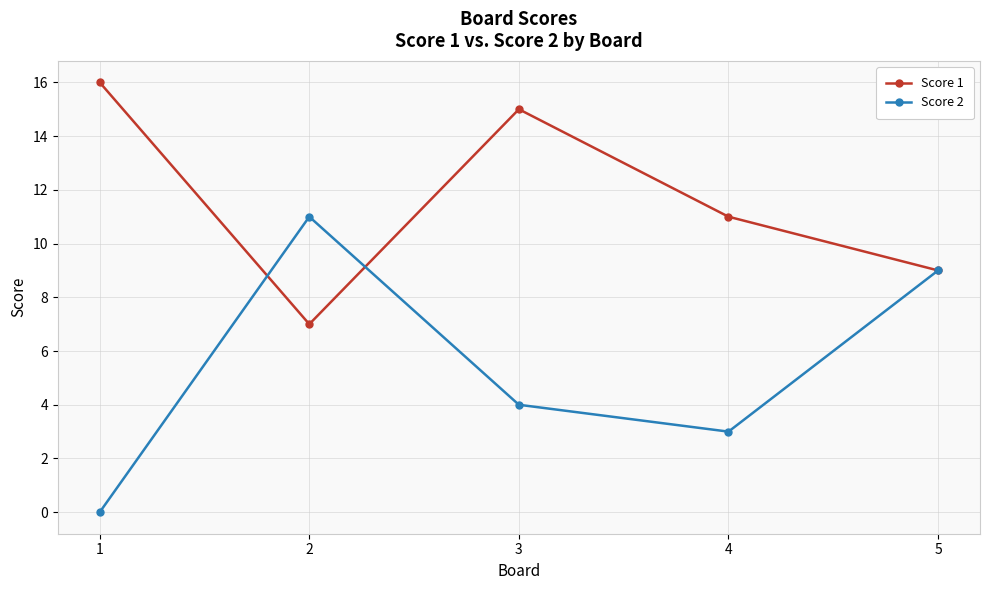

True or false: Score 1 has more than 0 interior local peaks.

True